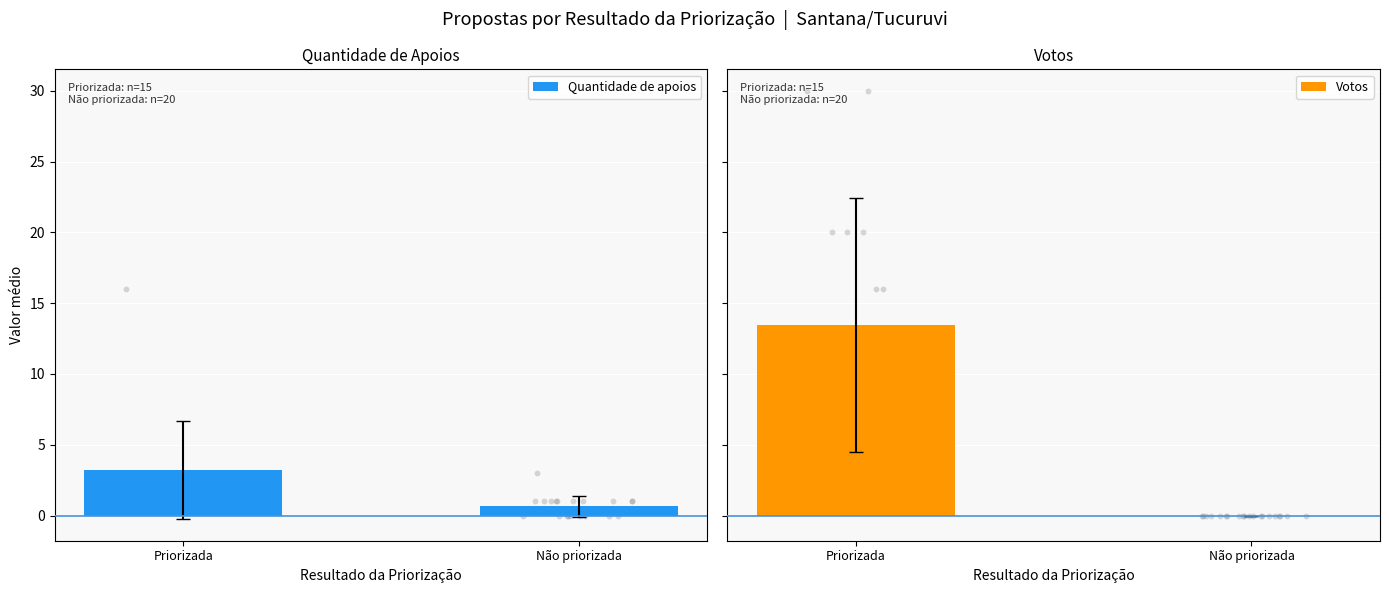

Is the value of Quantidade de apoios at Não priorizada greater than the value of Votos at Priorizada?

No